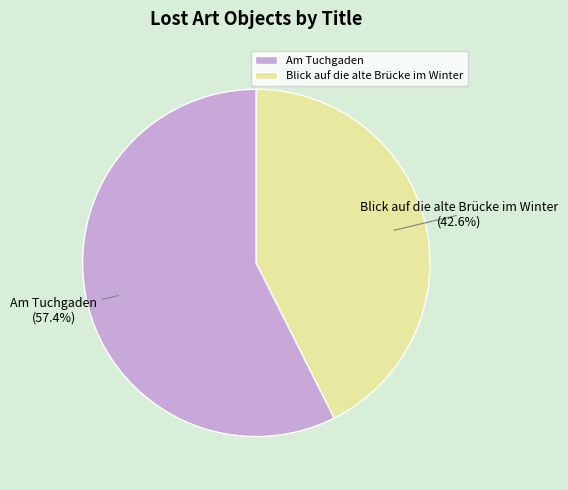

How many slices are in this pie chart?

2